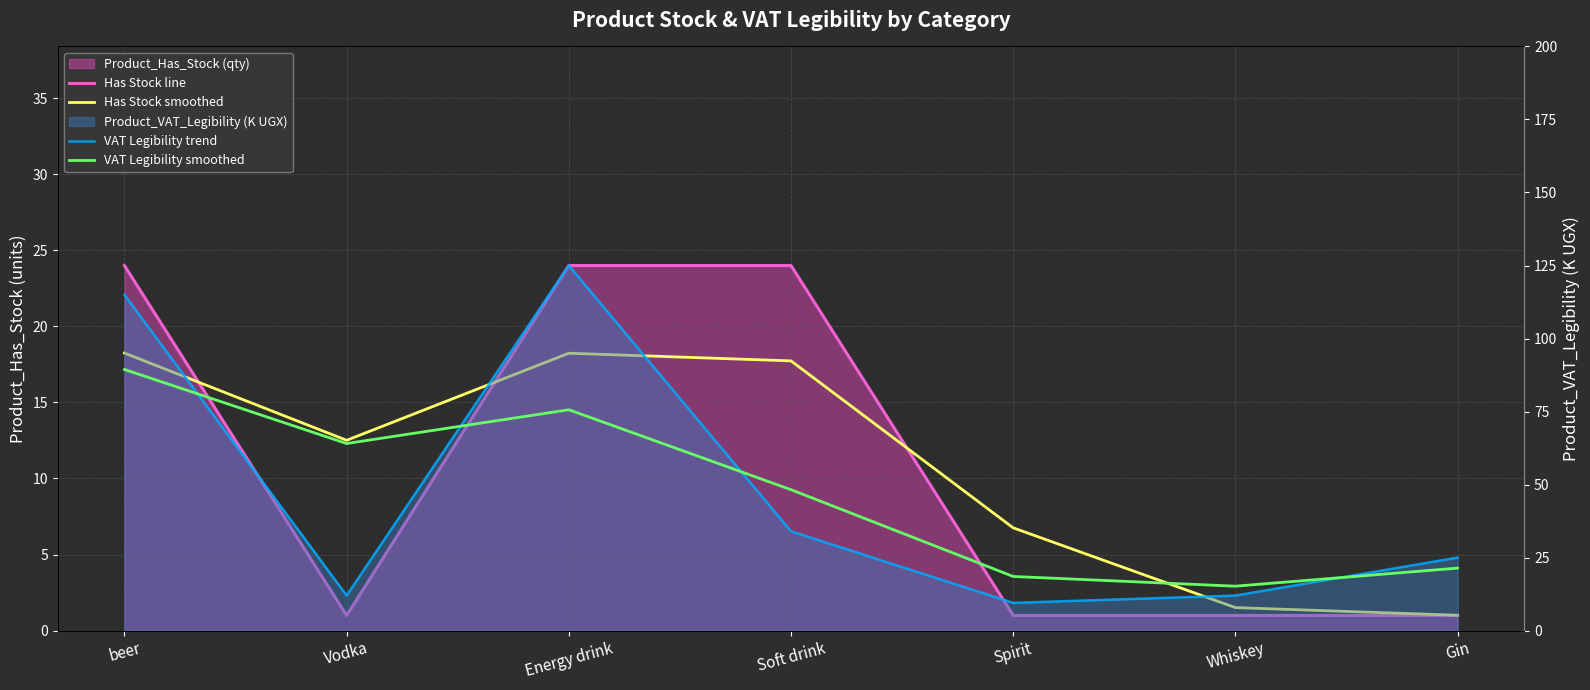

True or false: Has Stock smoothed has a value of 1.5 at Whiskey.

True